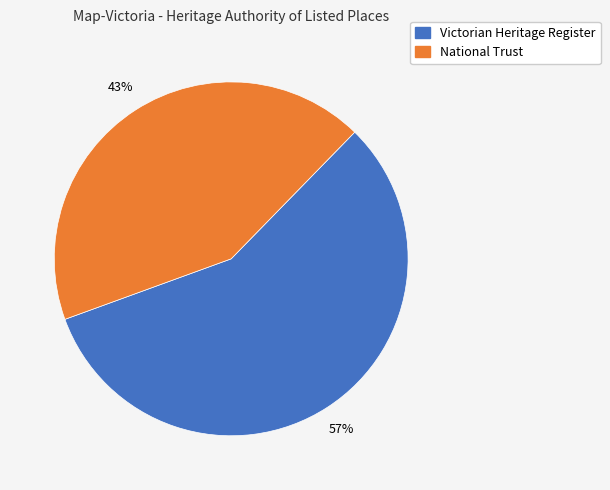

The National Trust slice represents 43% of the pie. True or false?

True